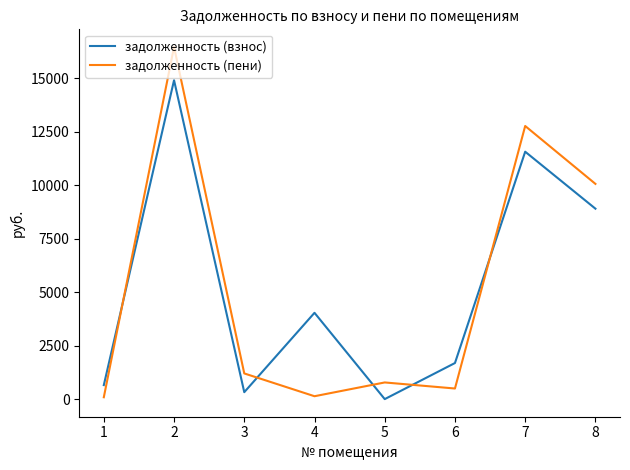

Which series has the largest range (max minus min)?

задолженность (пени)